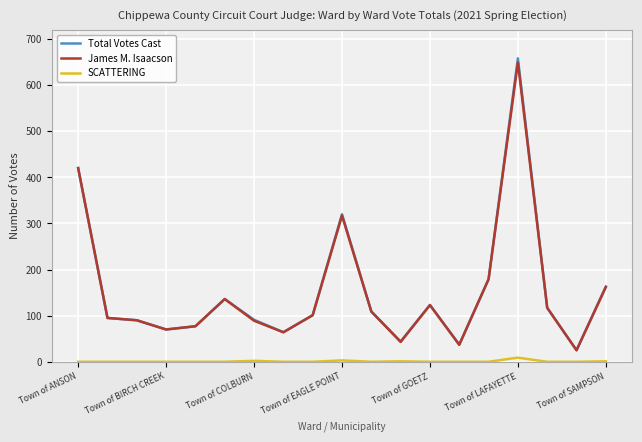

True or false: Total Votes Cast and SCATTERING intersect in this chart.

False